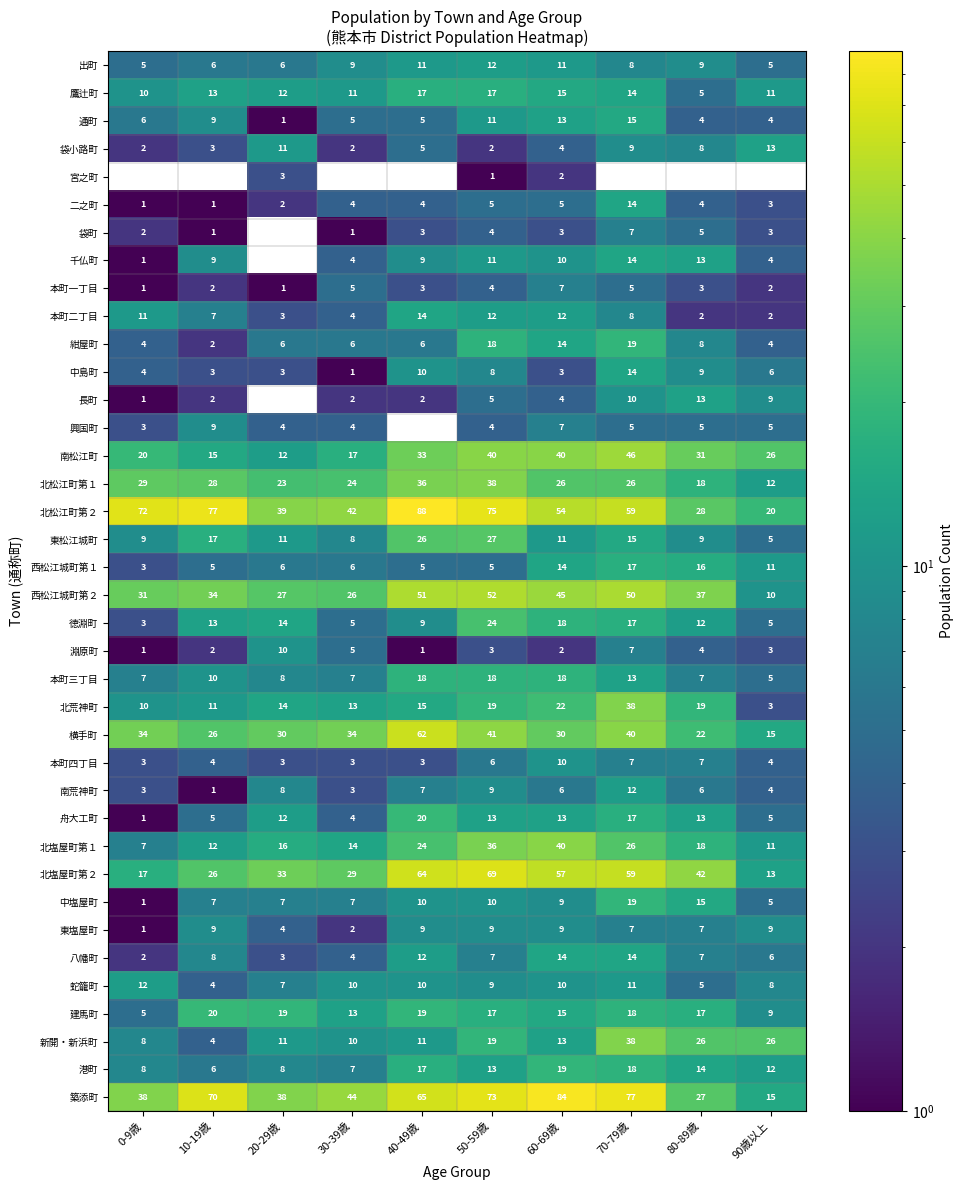

Where does the 本町二丁目 series first go above 8?

0-9歳